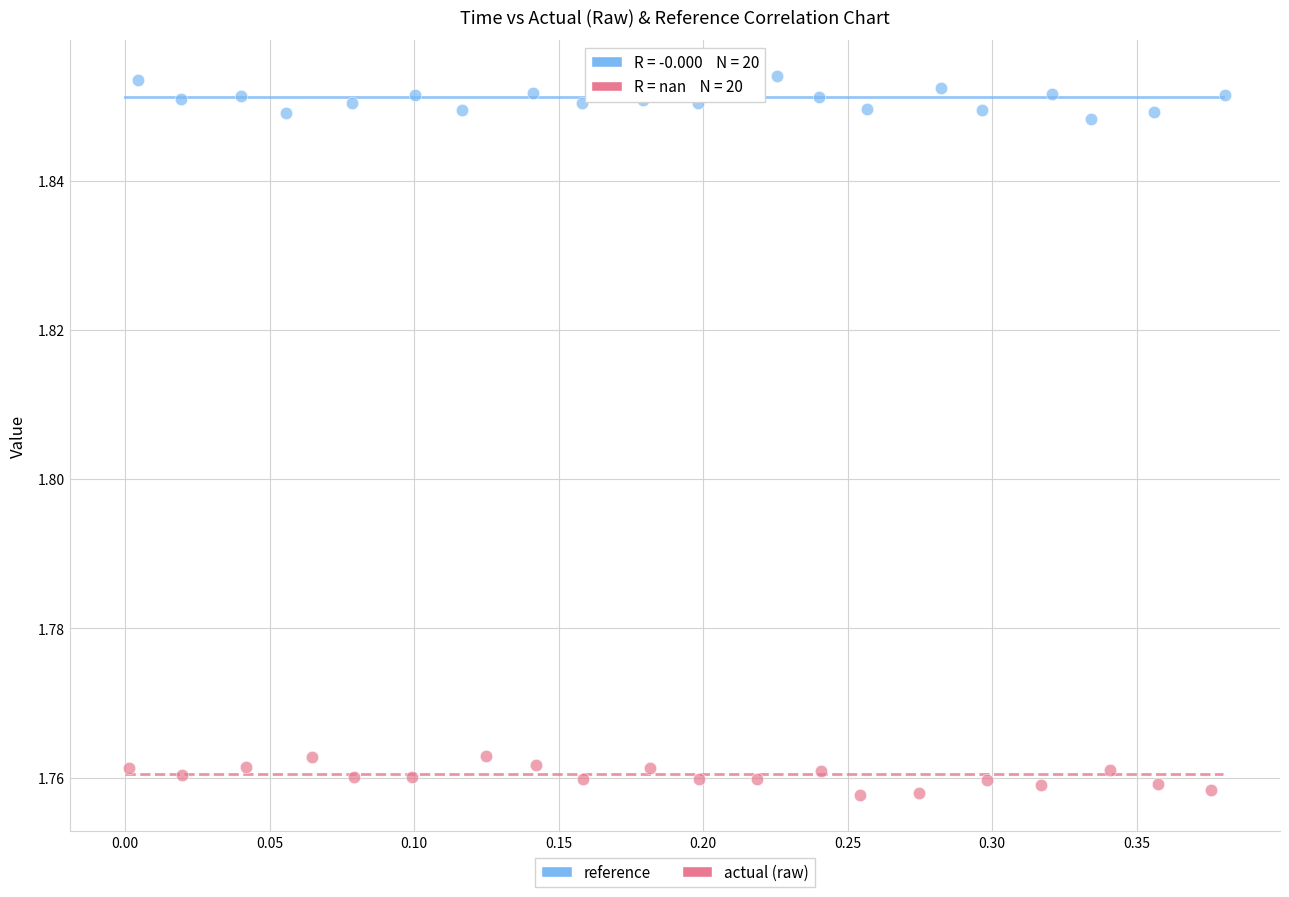

Which series reaches the minimum Y coordinate?

actual (raw)